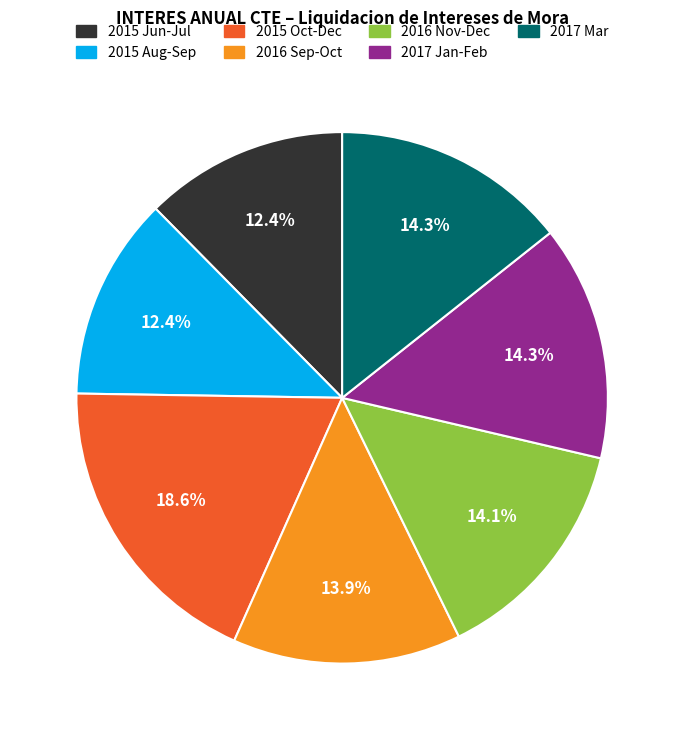

Does any single category account for the majority?

No